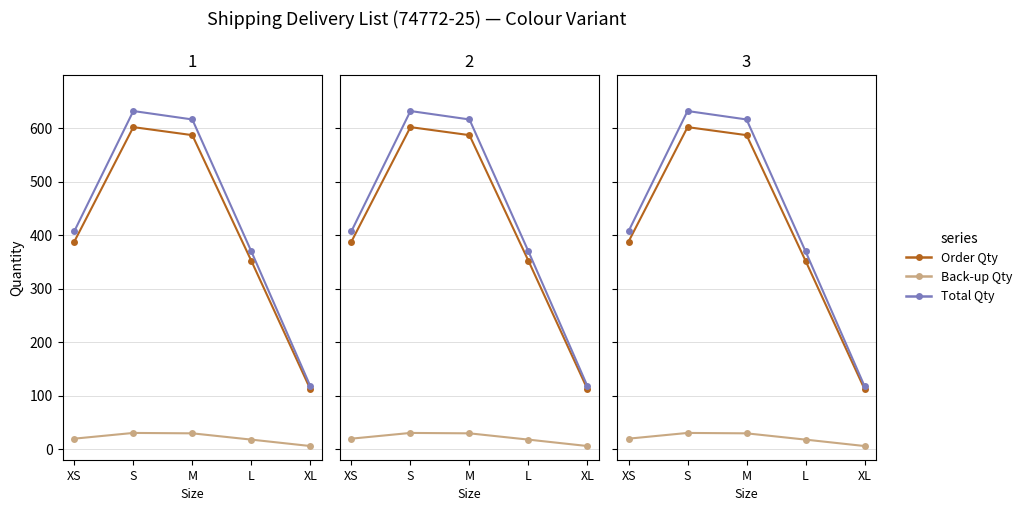

True or false: Total Qty has a value of 616.4 at M.

True